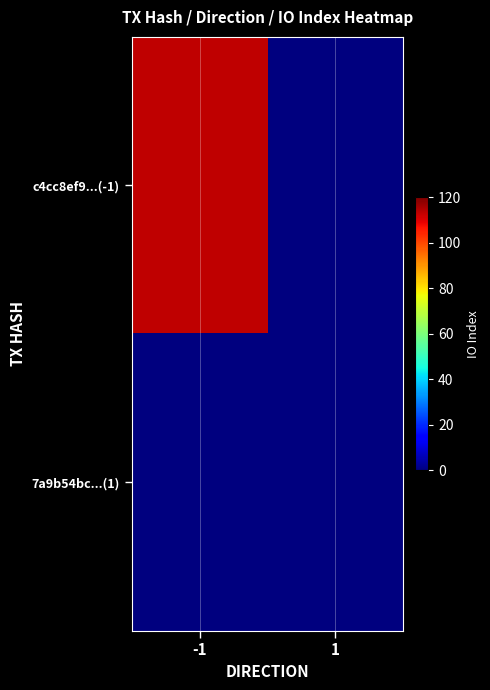

Rank the series at -1 from highest to lowest value.

c4cc8ef9...(-1), 7a9b54bc...(1)